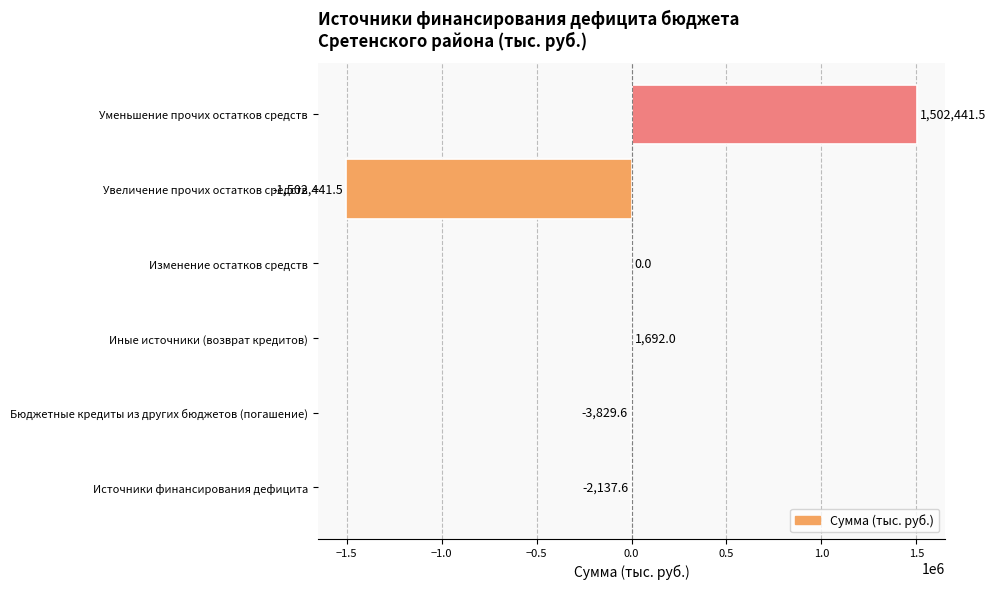

What is the change in value from Бюджетные кредиты из других бюджетов (погашение) to Изменение остатков средств?

+3829.6